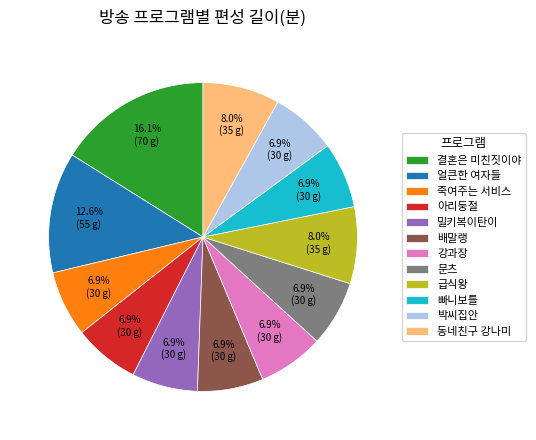

Count the number of slices in the pie.

12